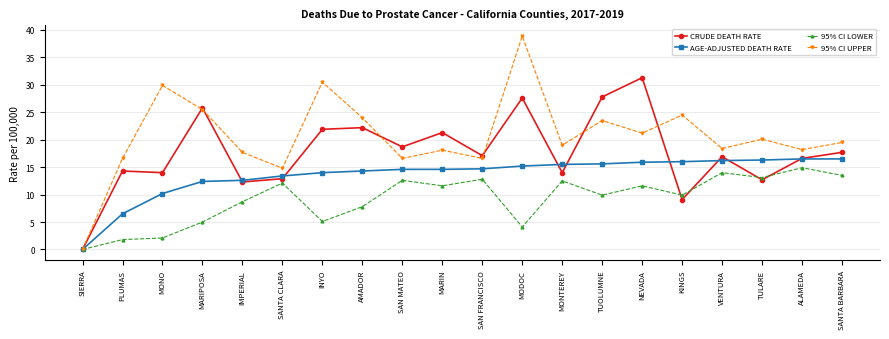

How many values in CRUDE DEATH RATE are above zero?

19